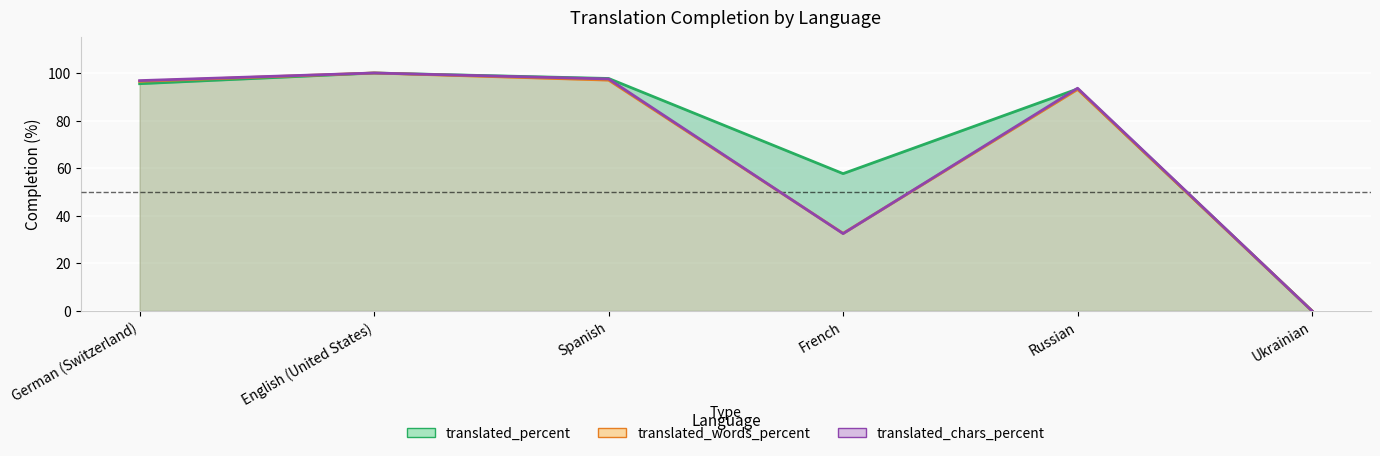

At which label does translated_percent first exceed 95?

German (Switzerland)